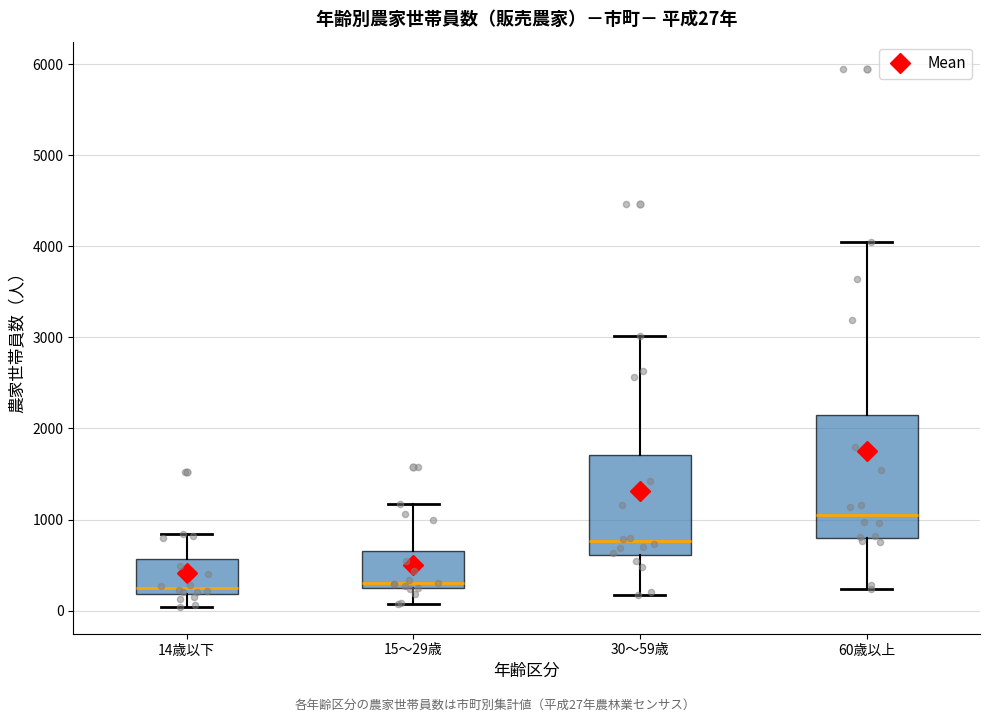

Comparing the boxes themselves (not the whiskers), which one is the tallest?

60歳以上